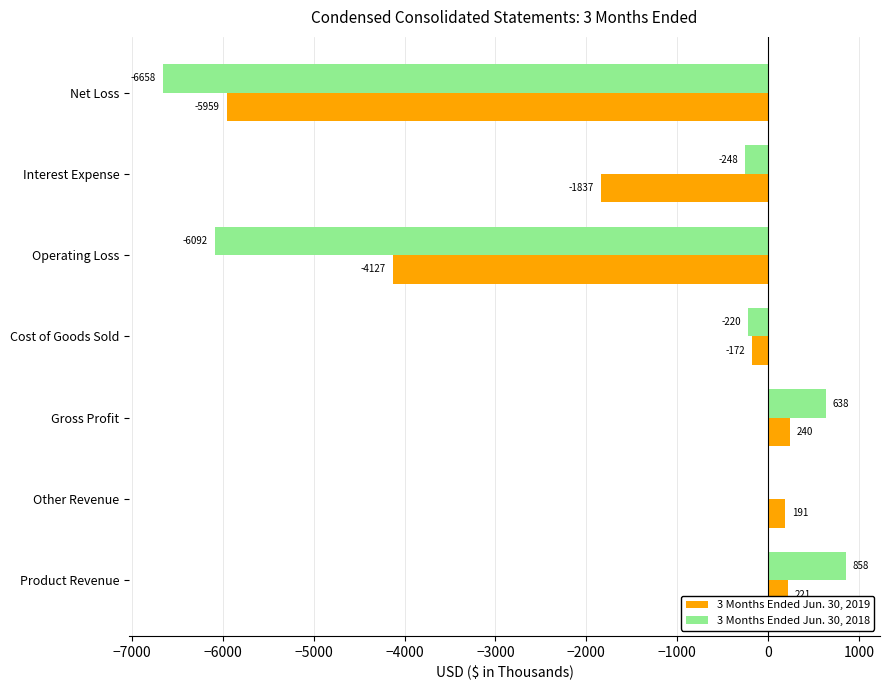

True or false: 3 Months Ended Jun. 30, 2019 has a value of -5959 at Net Loss.

True